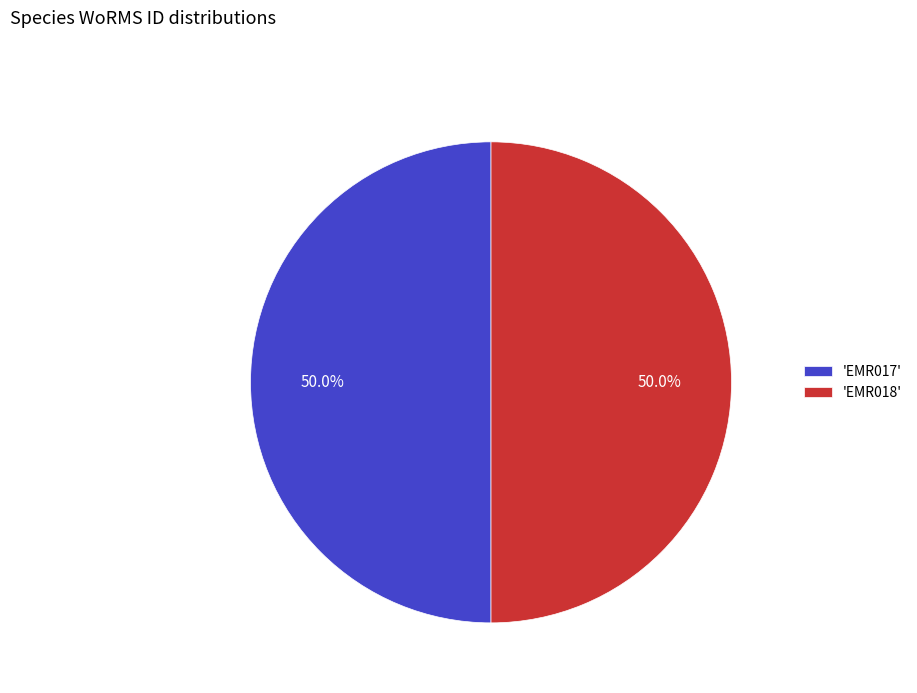

What is the ratio of the value at 'EMR017' to the value at 'EMR018'?

1.0